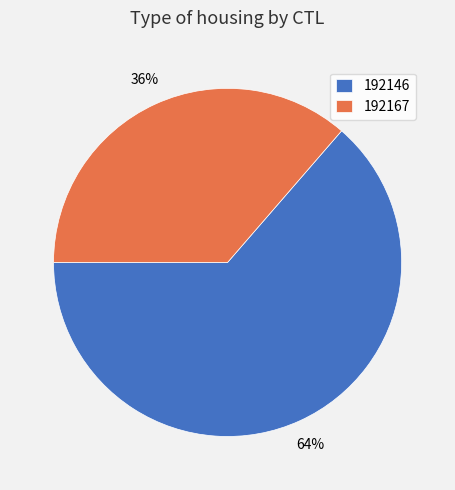

Is 192167 the majority of the pie?

No